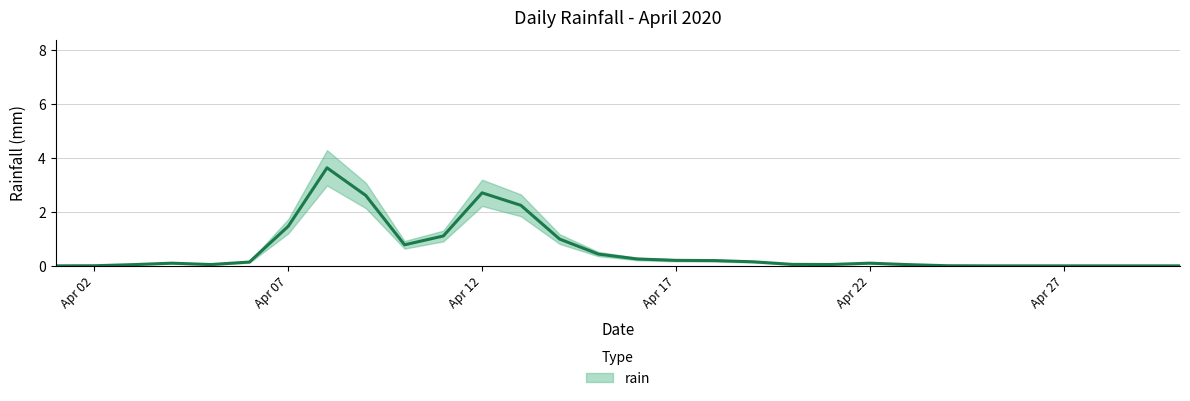

Between 2020-04-03 and 2020-04-09, which is larger?

2020-04-09